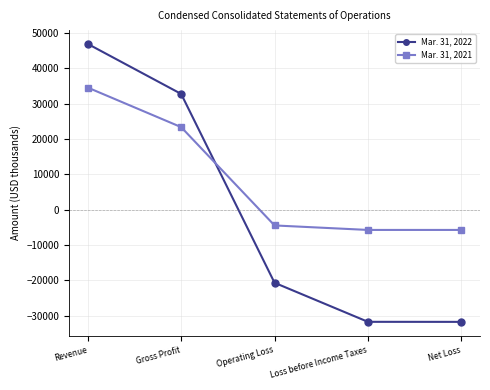

What is the spread (max minus min) of values at Loss before Income Taxes?

26008